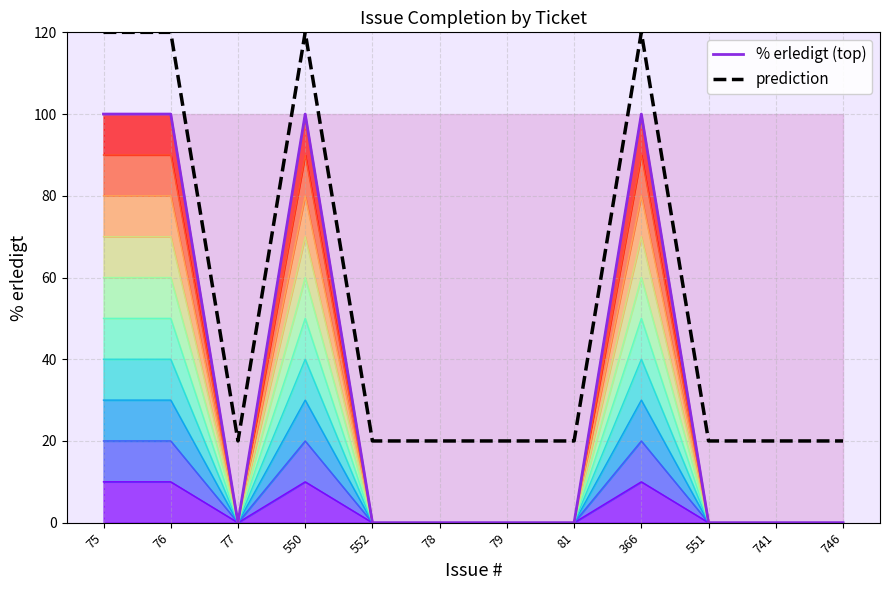

Reading left to right, list all the values displayed in this chart.

% erledigt (top): 75=100	76=100	77=0	550=100	552=0	78=0	79=0	81=0	366=100	551=0	741=0	746=0
prediction: 75=120	76=120	77=20	550=120	552=20	78=20	79=20	81=20	366=120	551=20	741=20	746=20